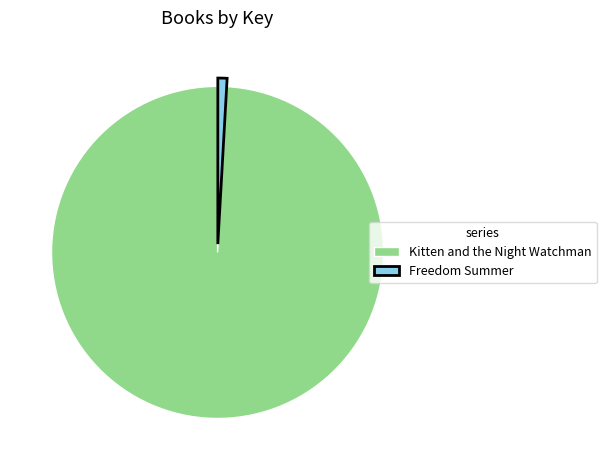

Which slice represents more than half of the pie?

Kitten and the Night Watchman